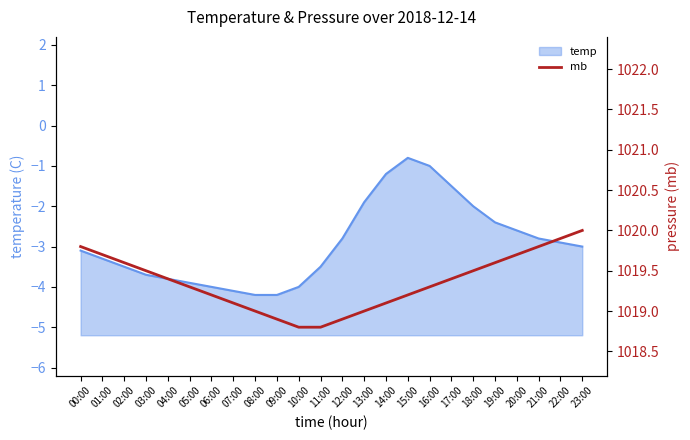

The temp series shows -2.7 at 06:00. True or false?

False